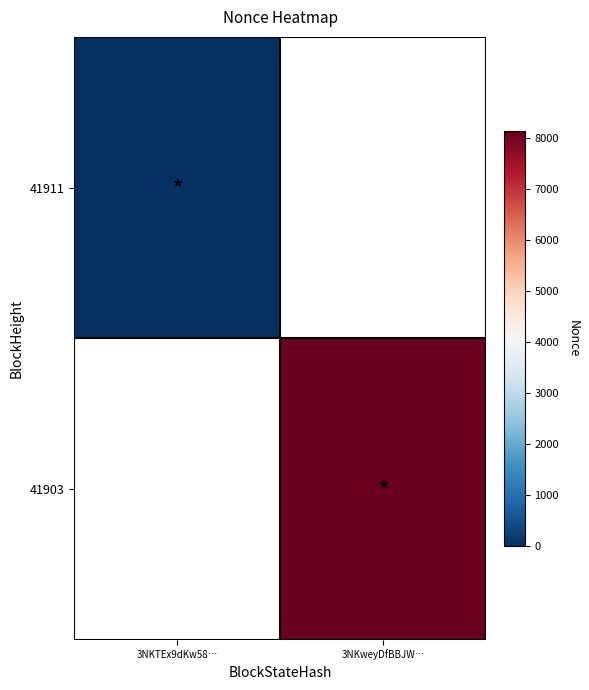

Which label corresponds to the largest value in the chart?

3NKweyDfBBJW…